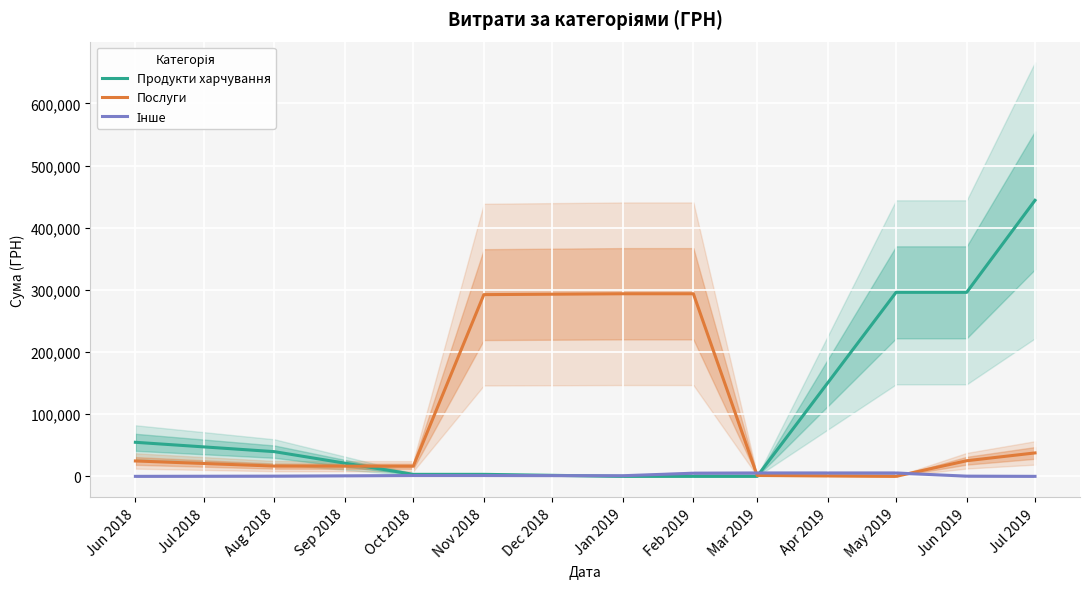

At how many categories does at least one series exceed 379303?

1